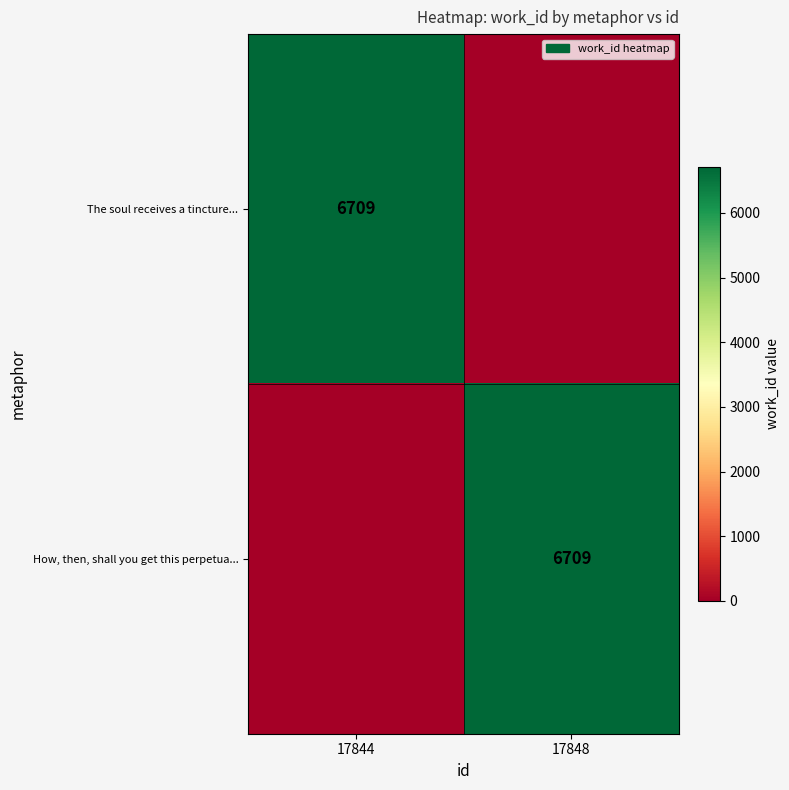

The value of How, then, shall you get this perpetua... at 17848 is 2028. True or false?

False